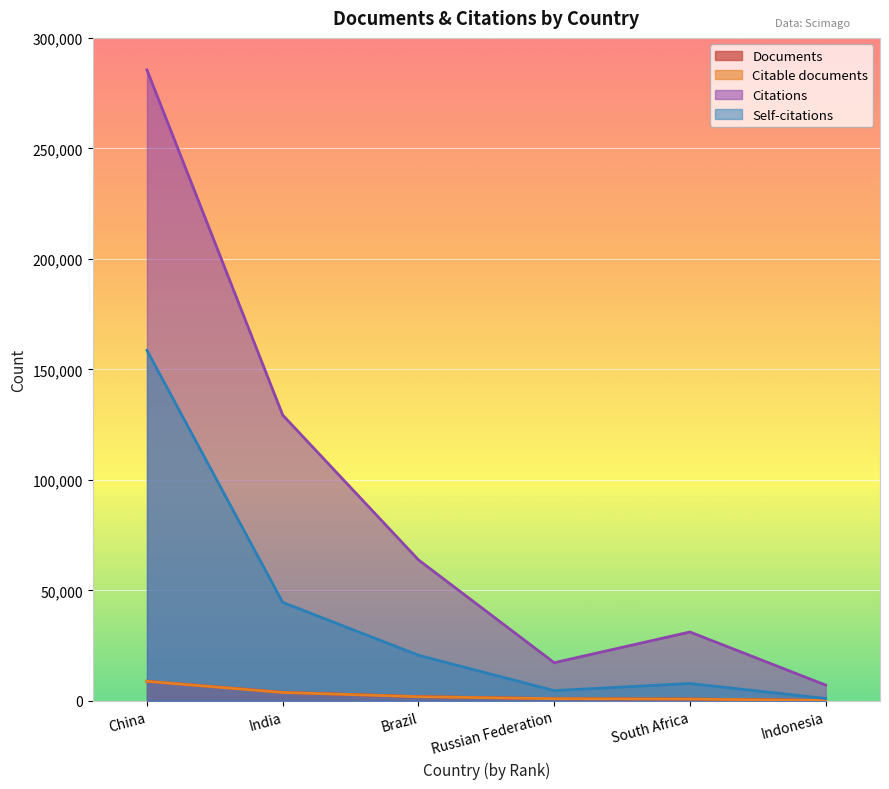

True or false: Citable documents and Citations cross at least once.

False